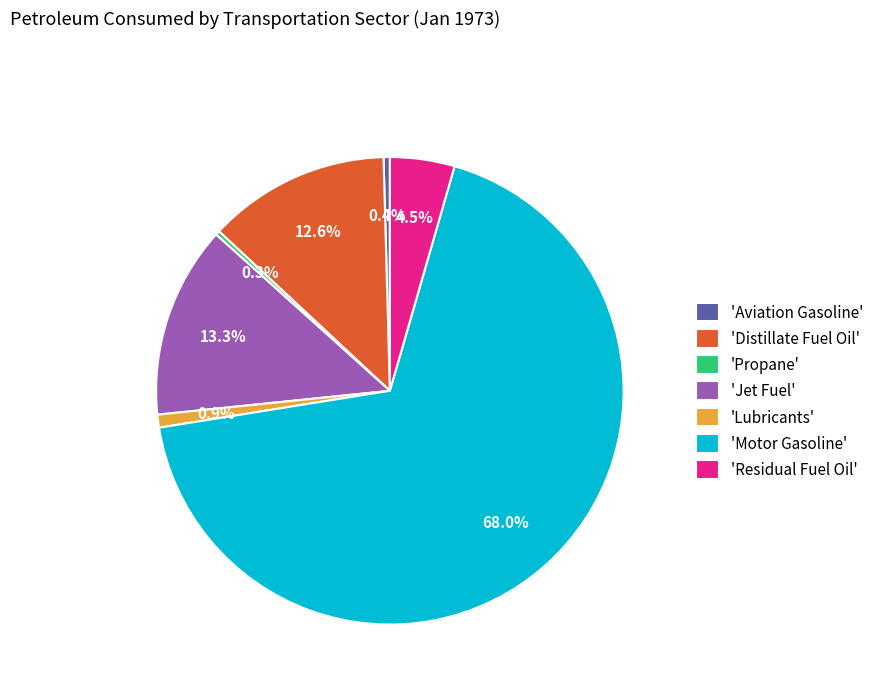

What percentage is NOT represented by 'Motor Gasoline'?

32.0%